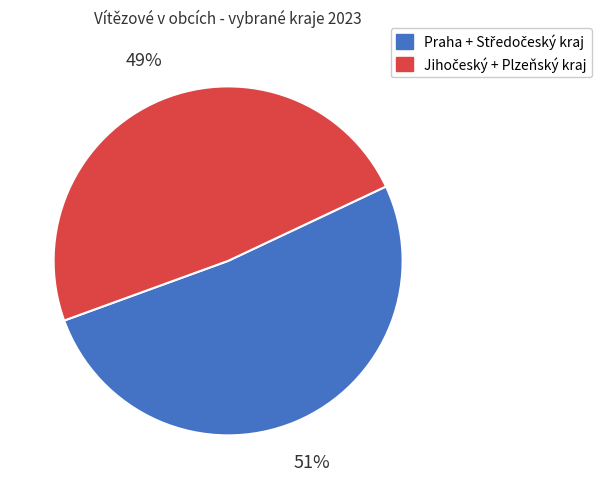

Count the number of slices in the pie.

2